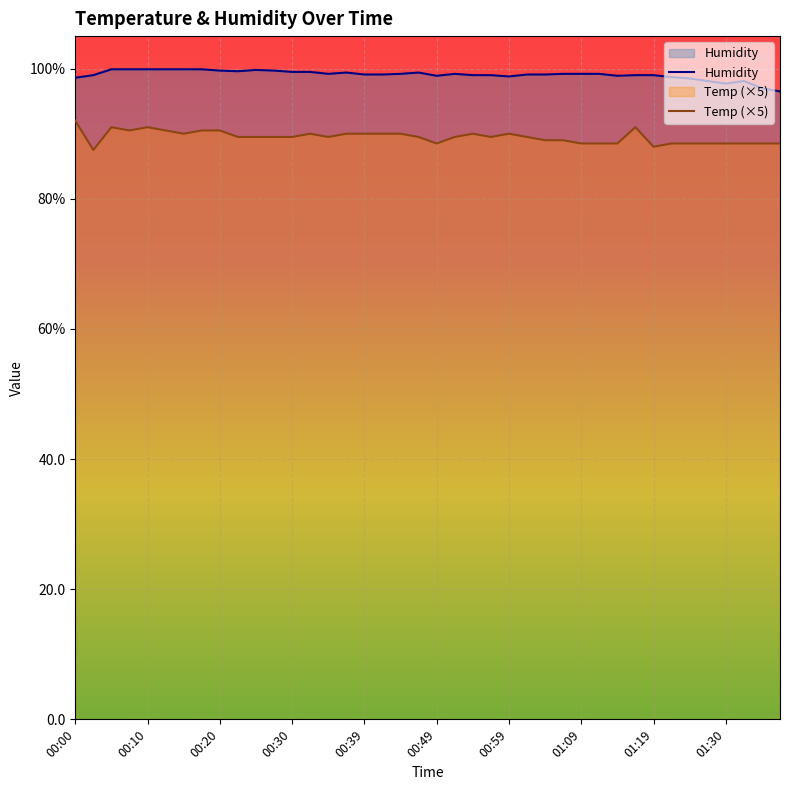

At which category does the chart reach its peak across all series?

00:05